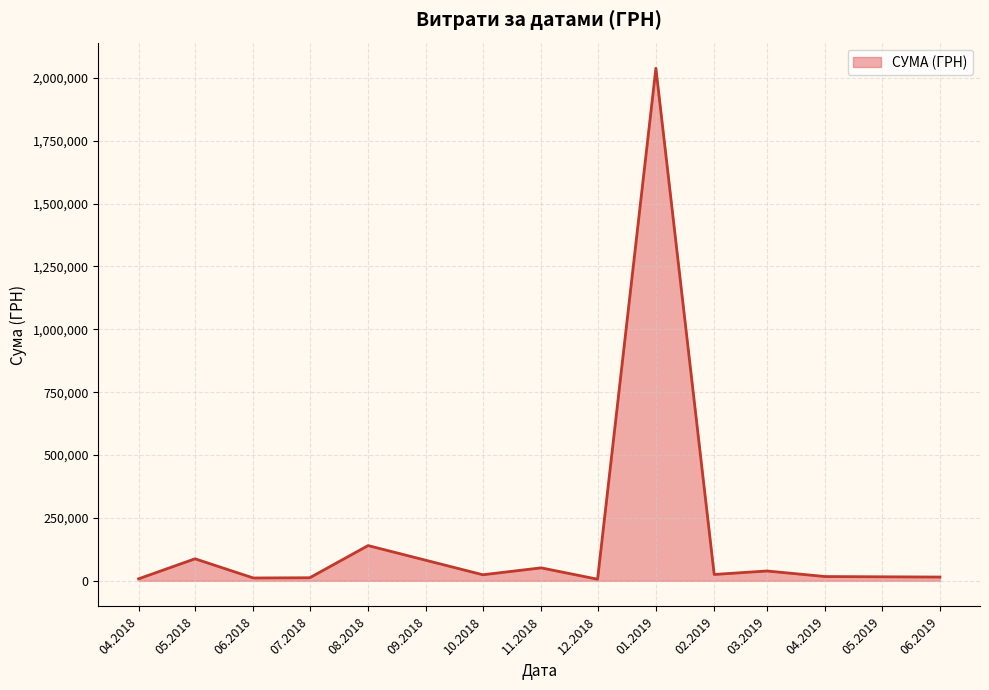

What is the change in value from 05.2018 to 01.2019?

+1950410.4